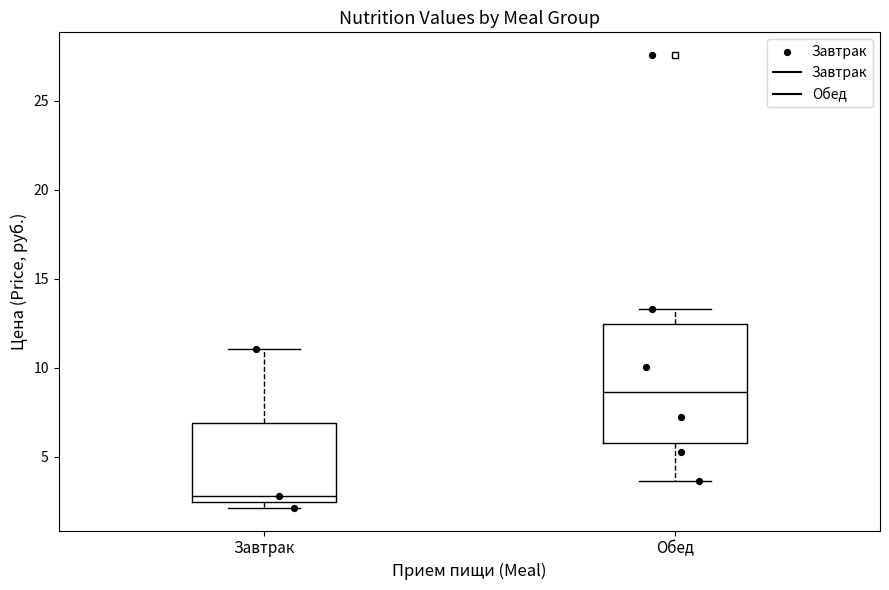

Where does the median line of the box for Обед sit on the y-axis? The values are not printed on the chart, so give them approximately, as read against the axis.

8.5